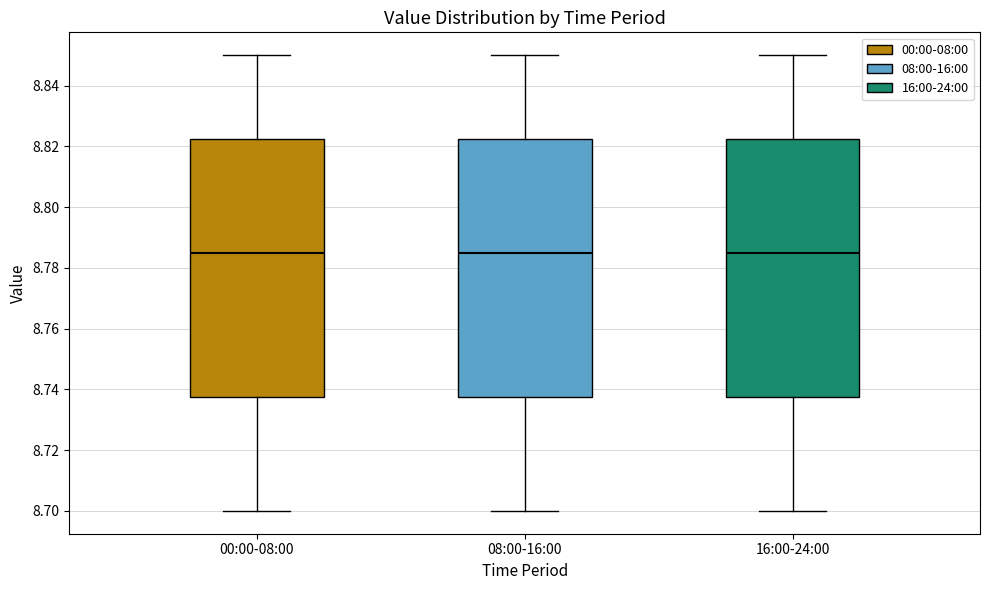

Where is the lower edge of the box for 08:00-16:00 on the y-axis? The values are not printed on the chart, so give them approximately, as read against the axis.

8.738